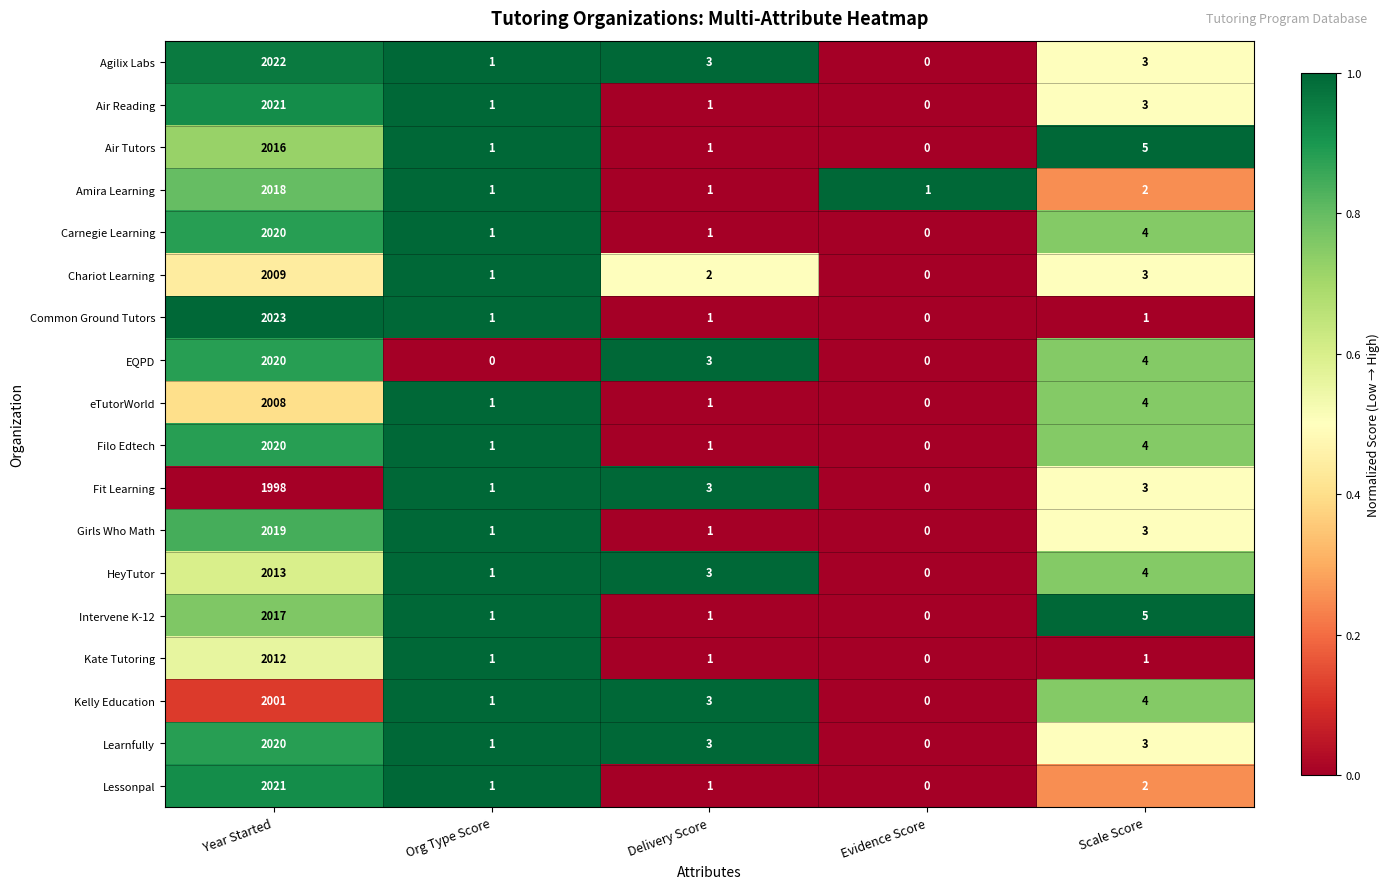

Which series has the largest range (max minus min)?

Common Ground Tutors